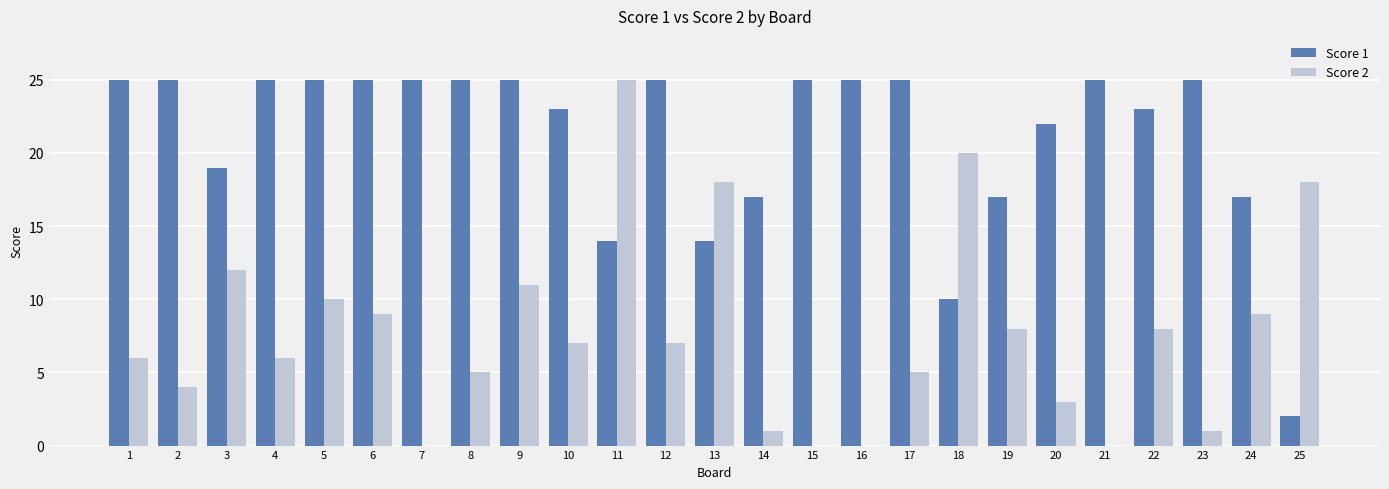

Read the Score 1 value at 12.

25